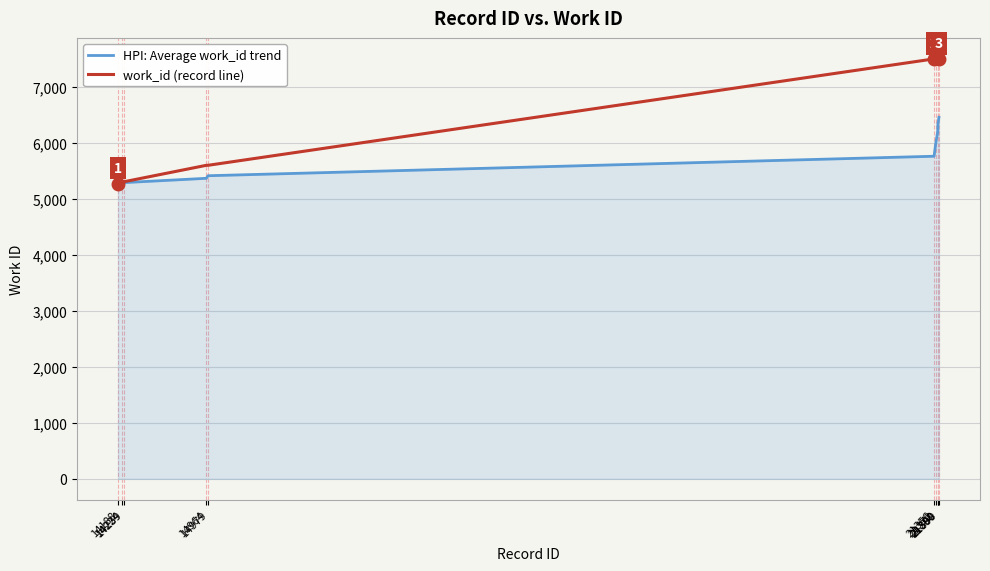

Which series has the largest range (max minus min)?

work_id (record line)